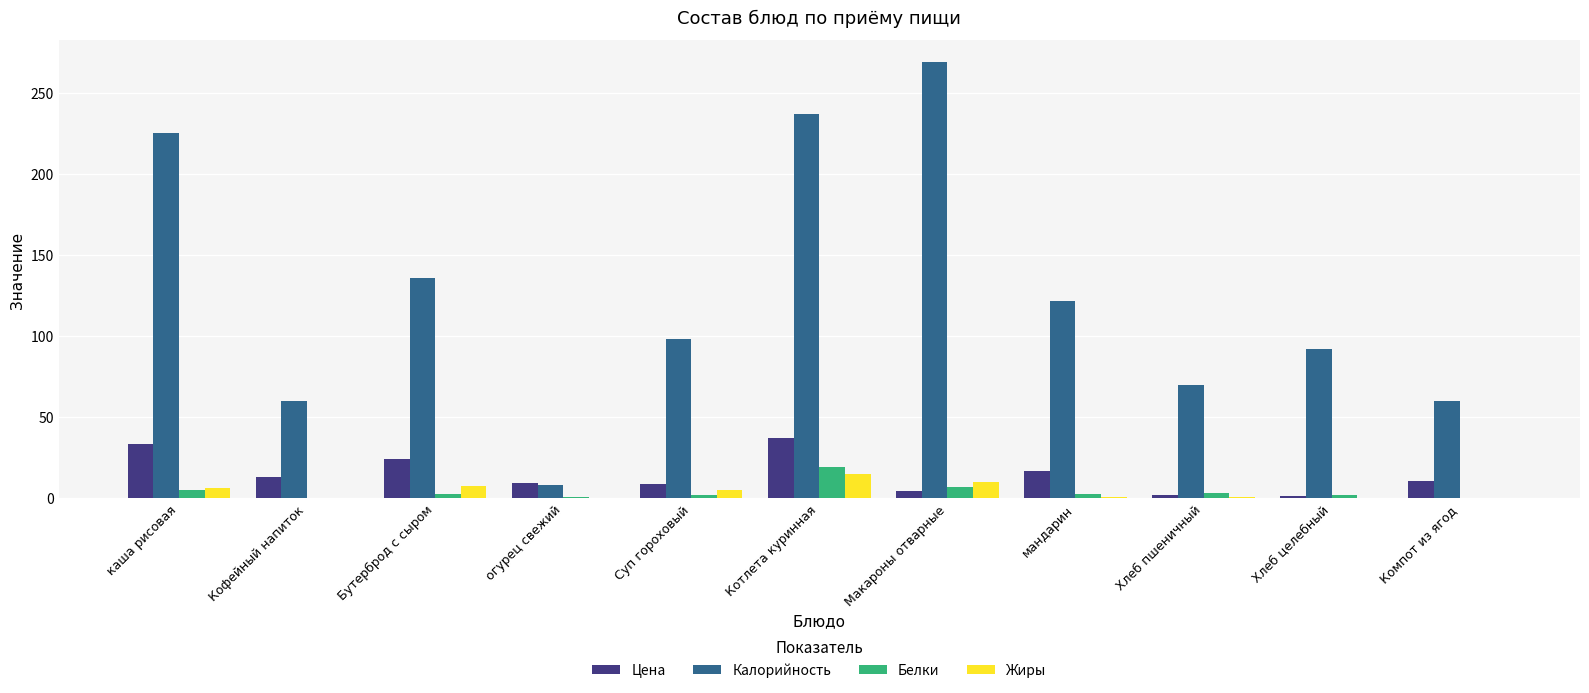

Which series changed the most between Кофейный напиток and Бутерброд с сыром?

Калорийность